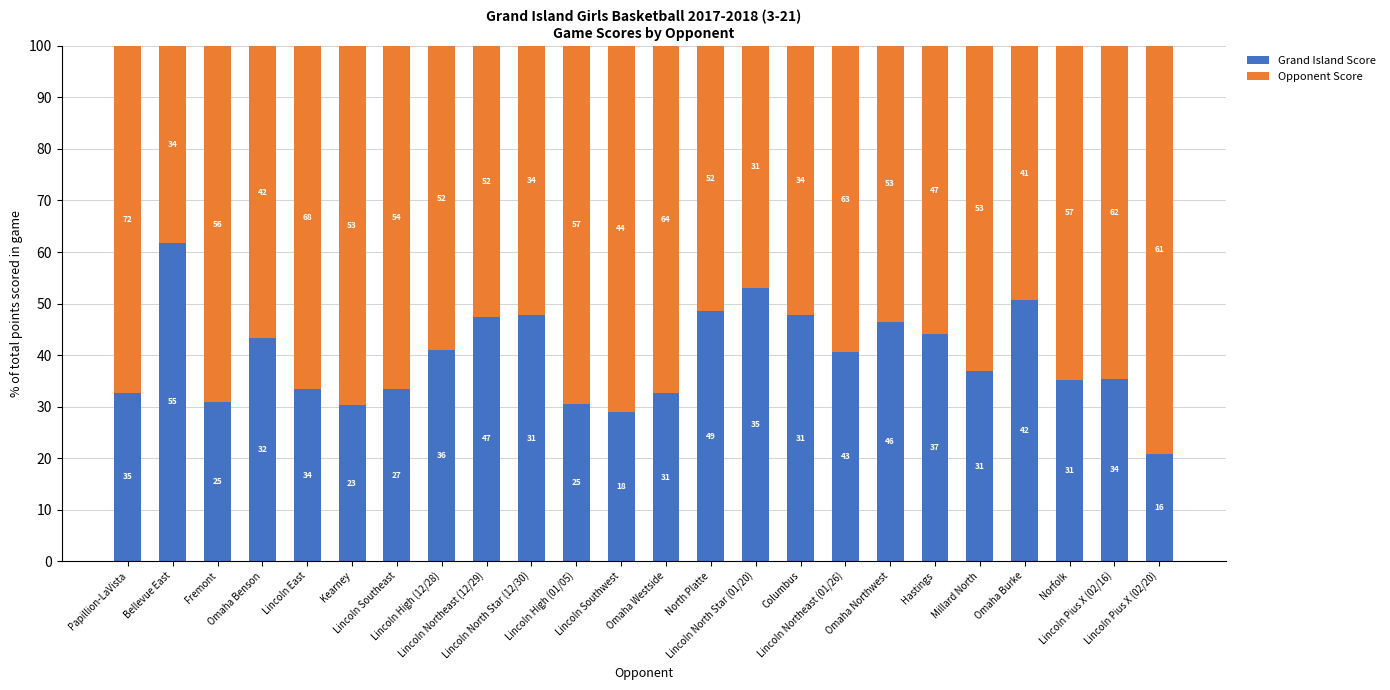

Does the chart contain any negative values?

No